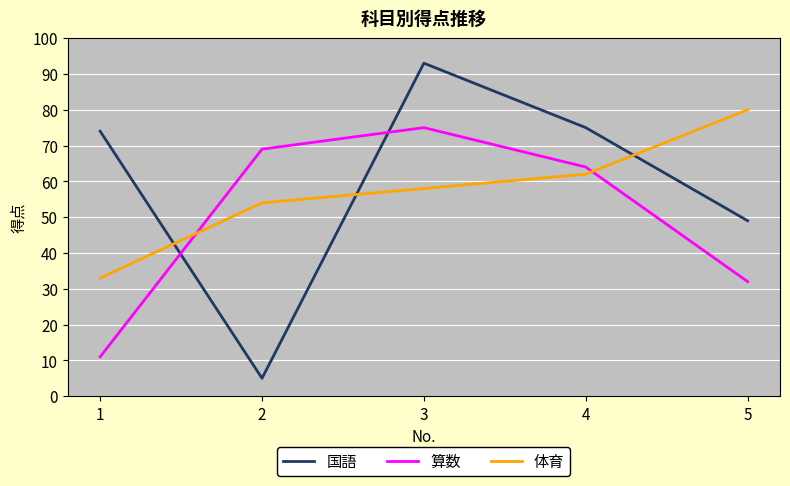

Where is 国語 nearest to the value 49?

5